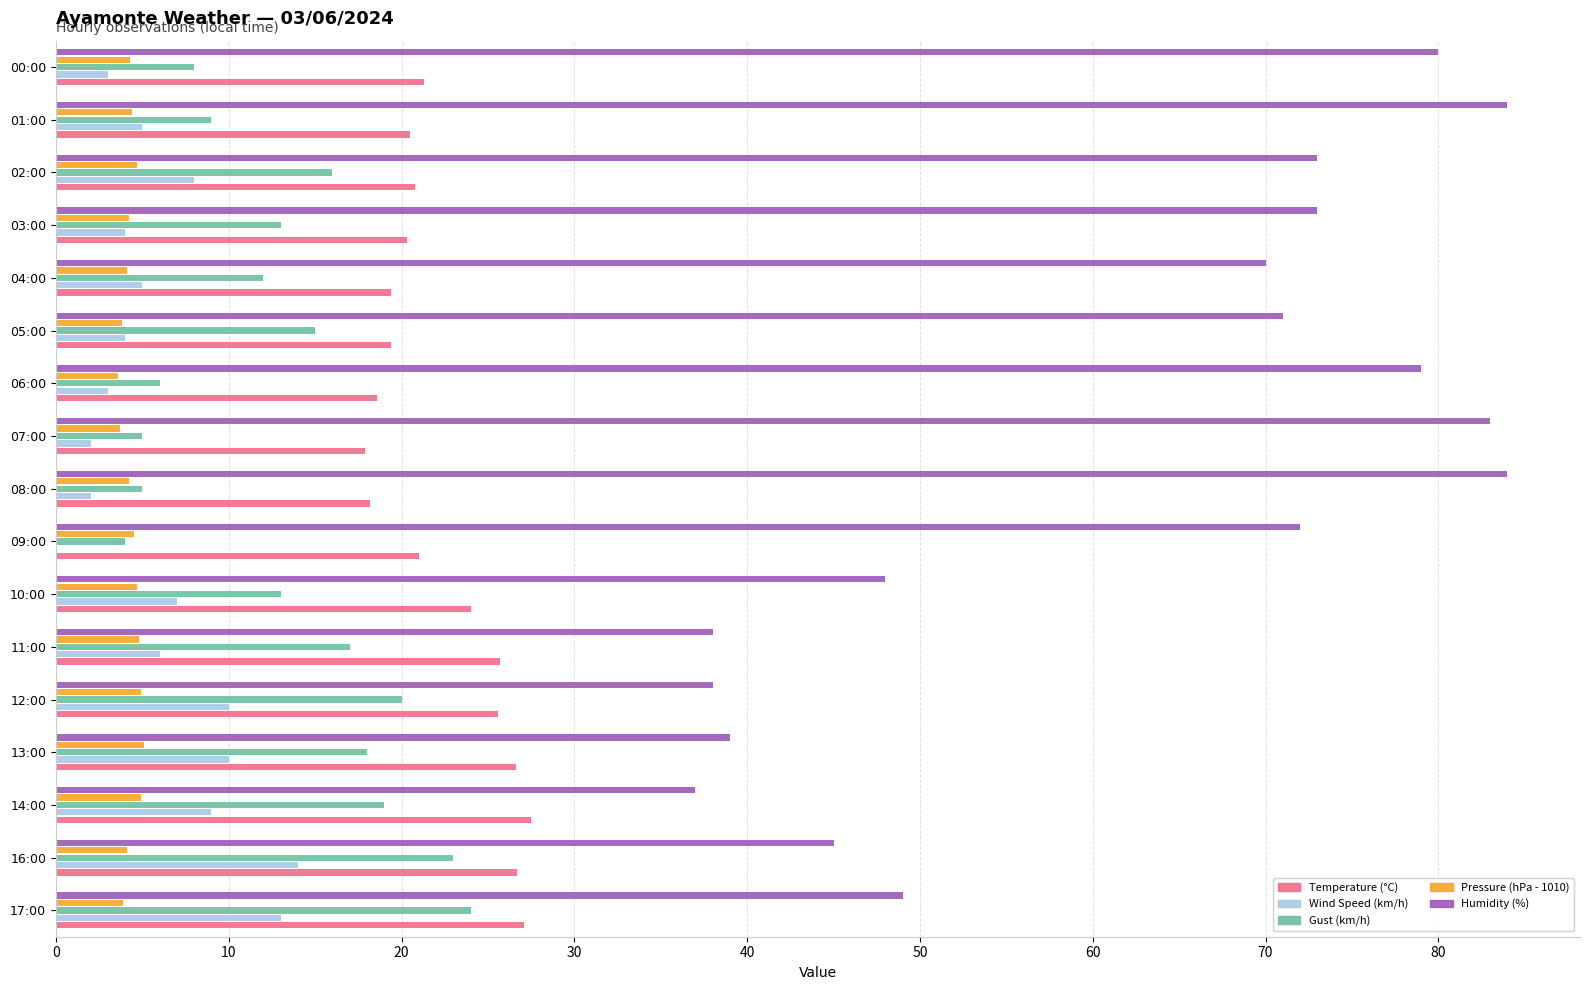

Between 09:00 and 03:00, which series saw the biggest shift?

Gust (km/h)